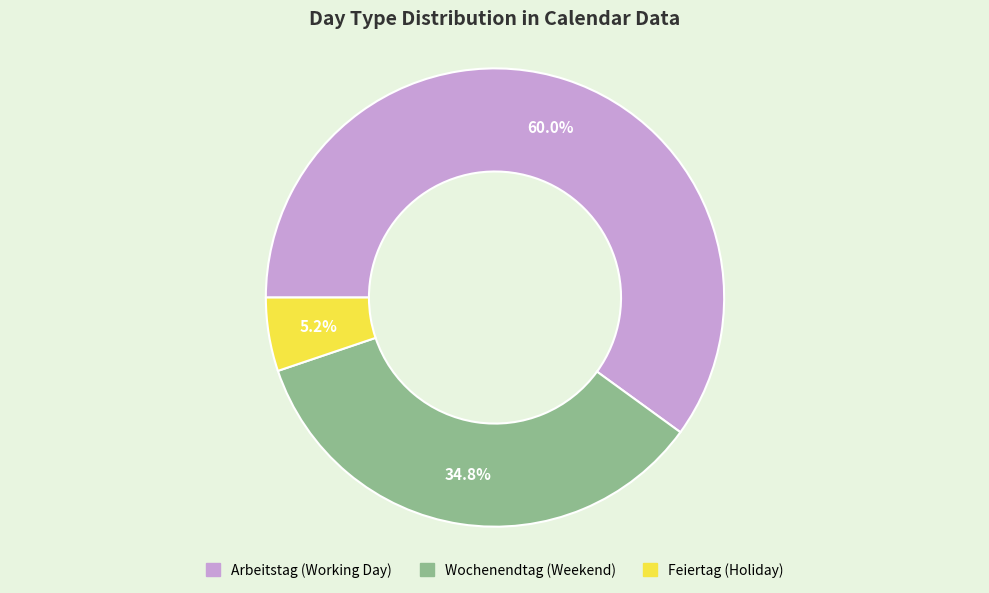

Which has a higher value, Wochenendtag or Arbeitstag?

Arbeitstag